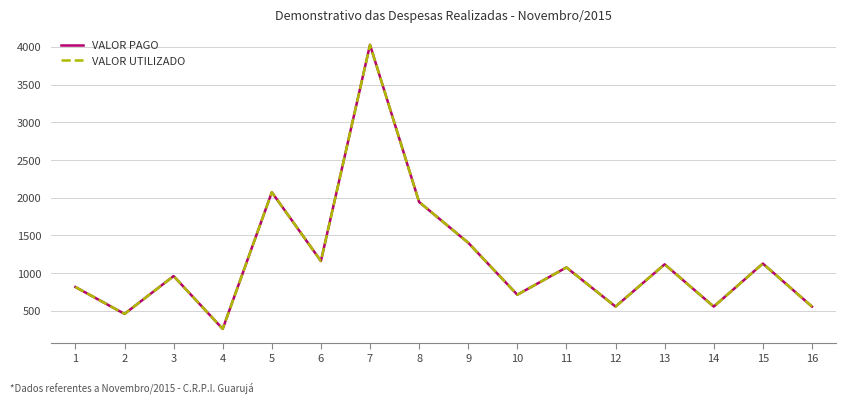

How many interior local peaks does the VALOR PAGO series have?

6